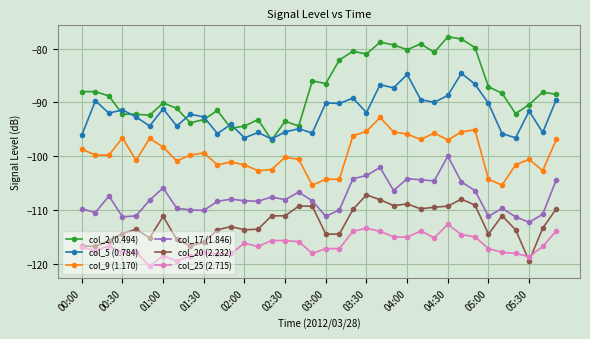

Which series ends up on top after the final intersection of col_20 (2.232) and col_25 (2.715)?

col_20 (2.232)